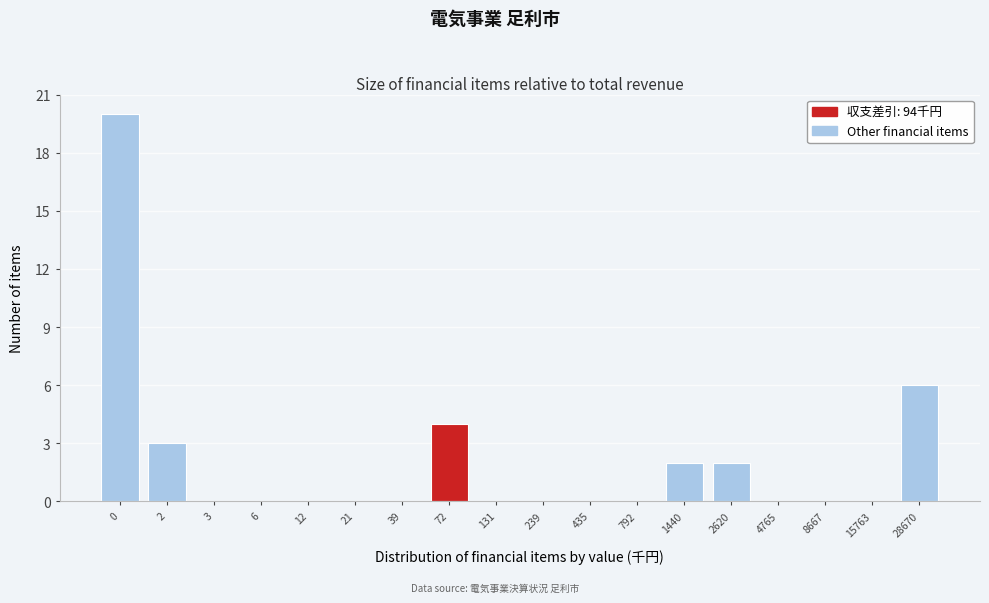

Reading left to right, what are all the values shown in this chart?

0=20	2=3	3=0	6=0	12=0	21=0	39=0	72=4	131=0	239=0	435=0	792=0	1440=2	2620=2	4765=0	8667=0	15763=0	28670=6